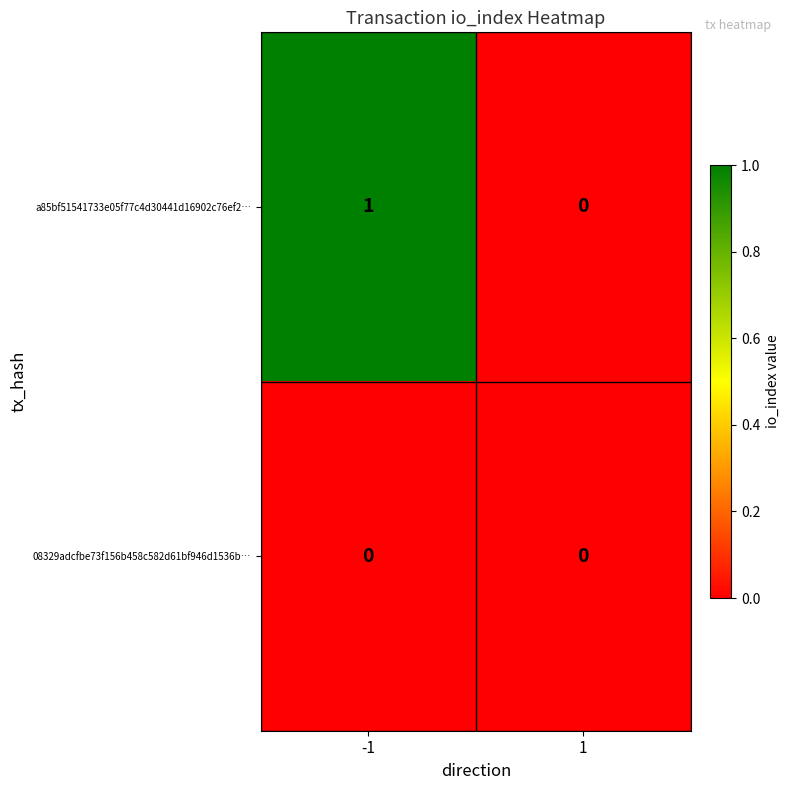

Is it true that 08329adcfbe73f156b458c582d61bf946d1536b… equals 0 at -1?

True